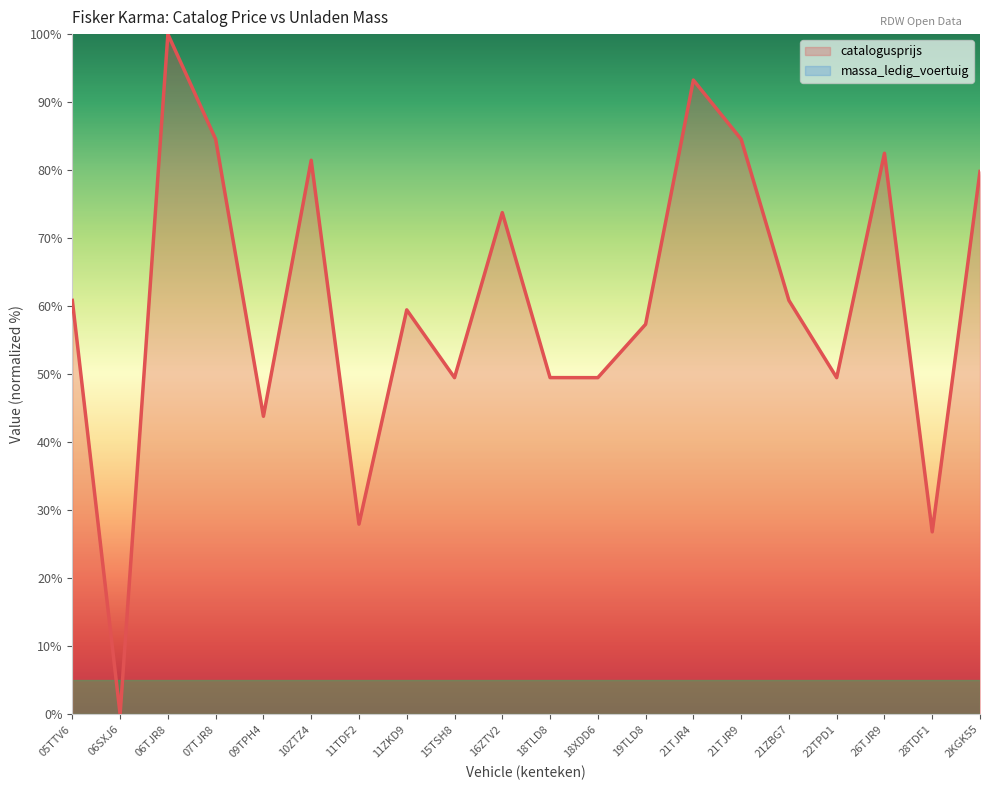

Does the chart have visible grid lines?

No